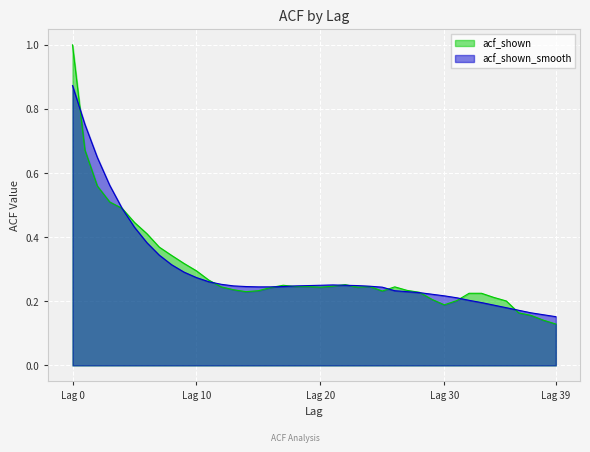

Rank the series by their maximum value, from highest to lowest.

acf_shown, acf_shown_smooth